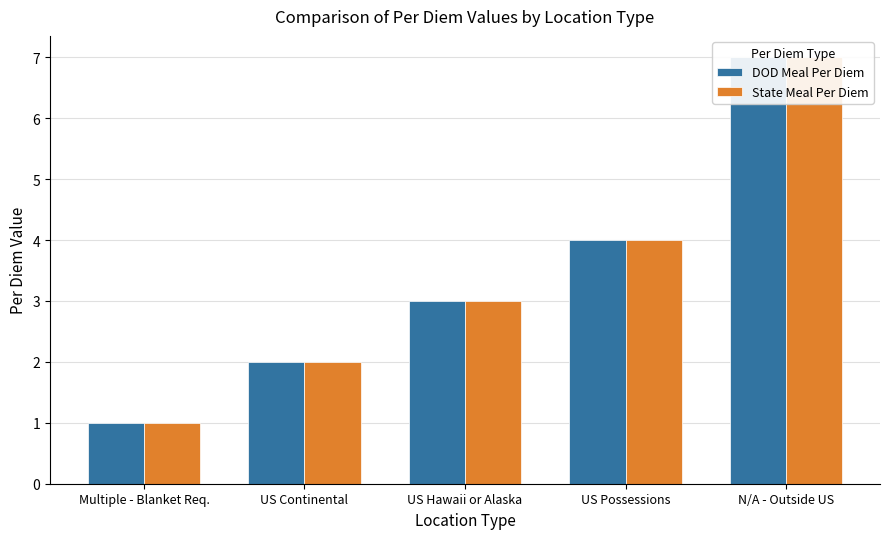

Which category has the highest value in the DOD Meal Per Diem series?

N/A - Outside US